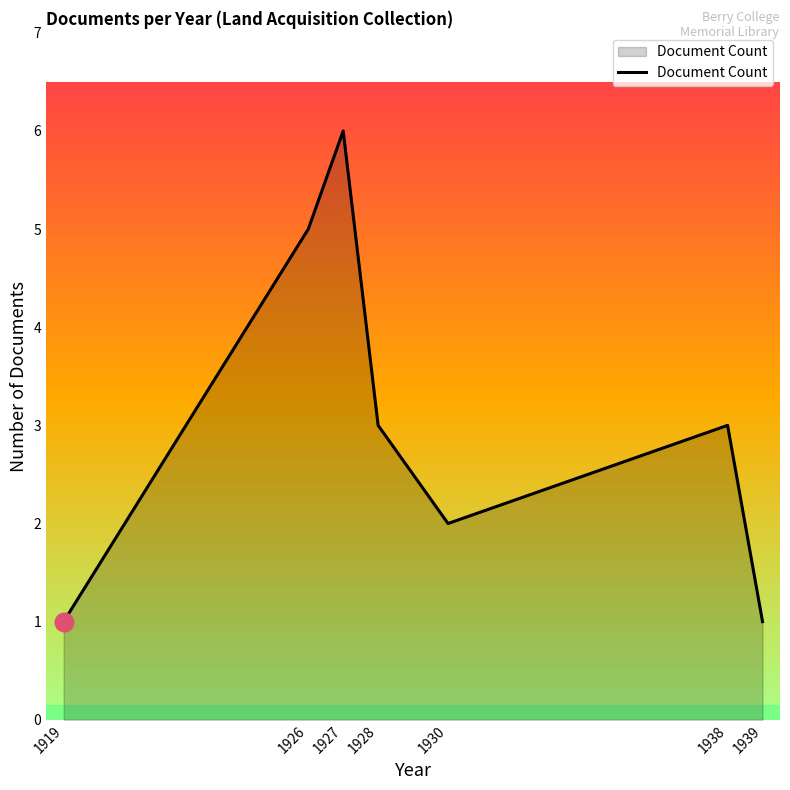

Which has a higher value, 1938 or 1930?

1938